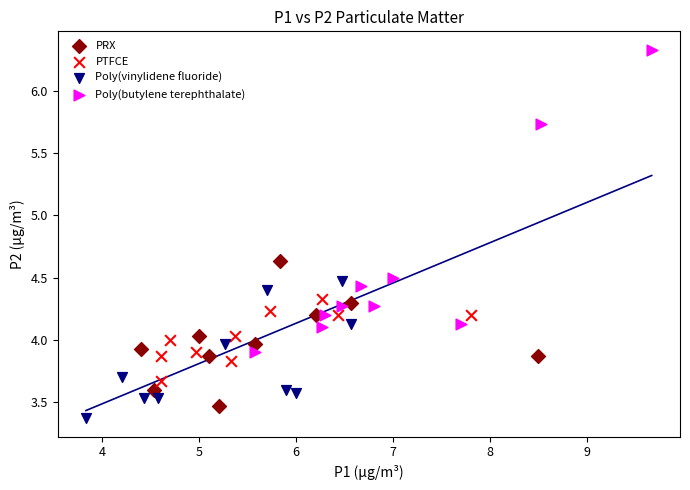

Which series reaches the maximum Y coordinate?

Poly(butylene terephthalate)